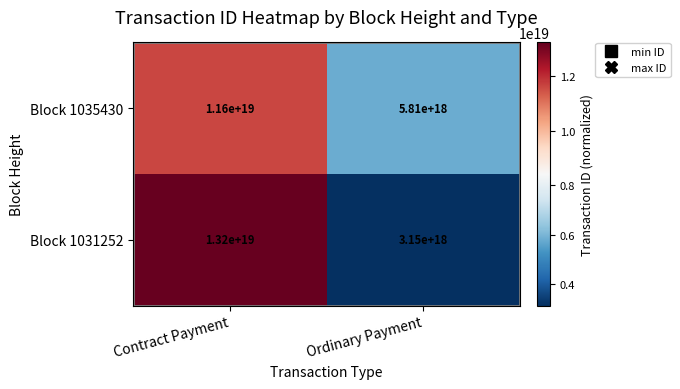

At which category does the chart reach its peak across all series?

Contract Payment